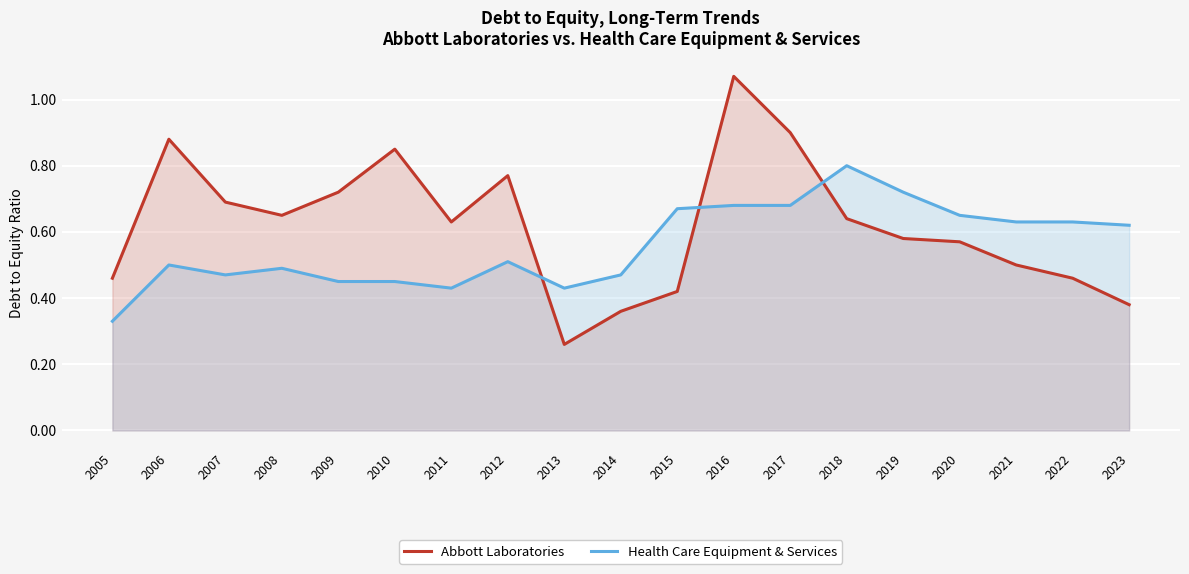

What is the difference between the highest and lowest values at 2006?

0.4